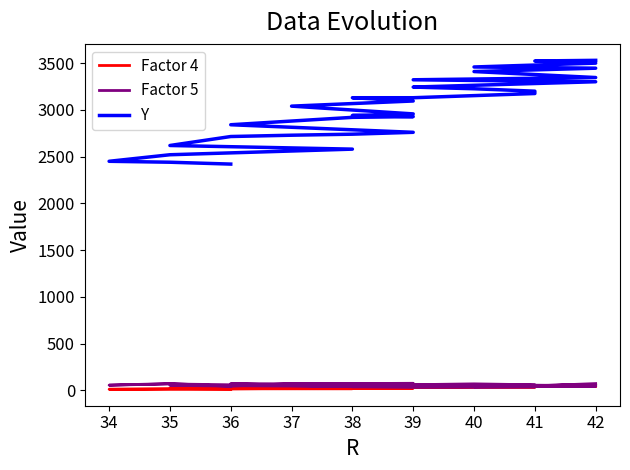

True or false: Factor 4 and Y cross at least once.

False